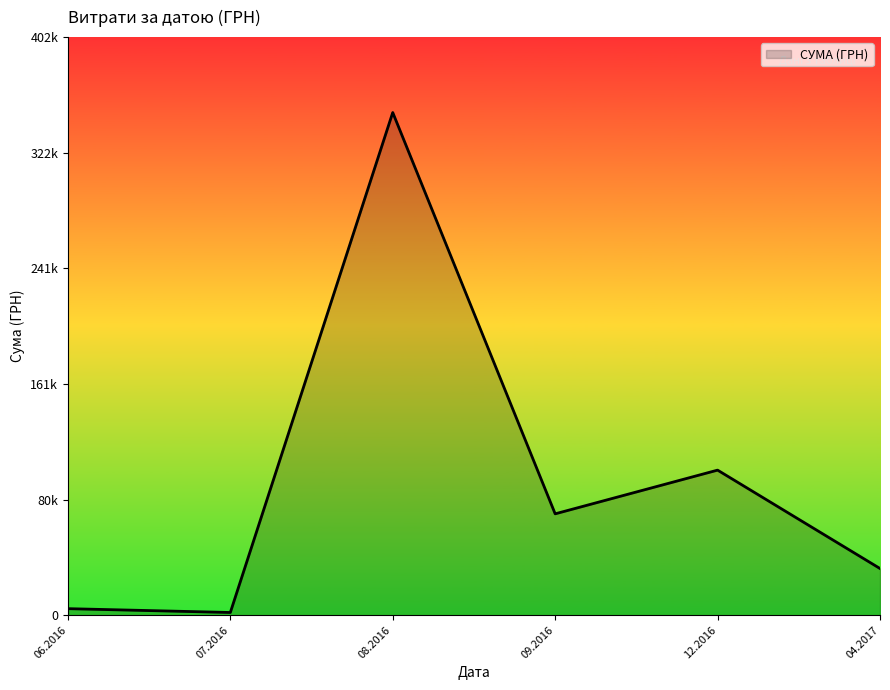

Does the chart have visible grid lines?

No